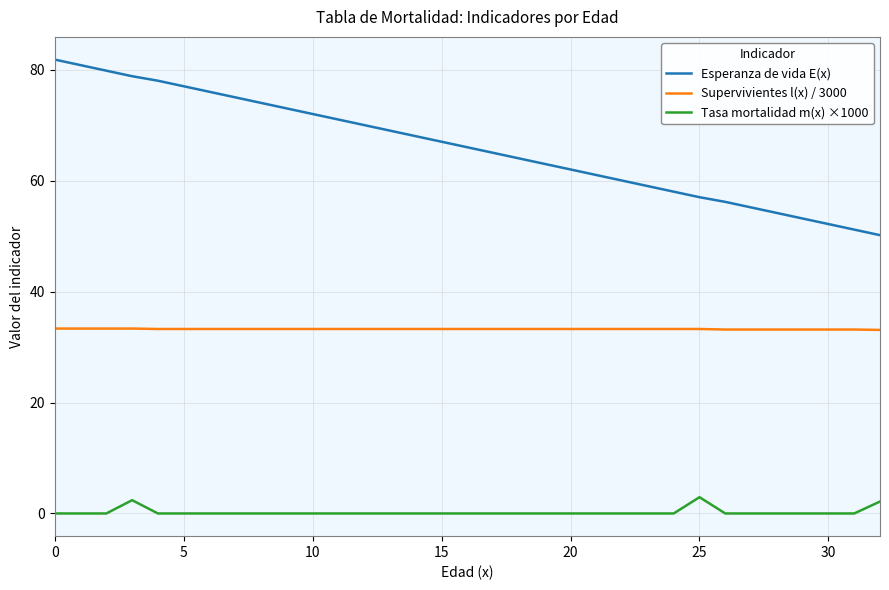

Which series has the largest range (max minus min)?

Esperanza de vida E(x)